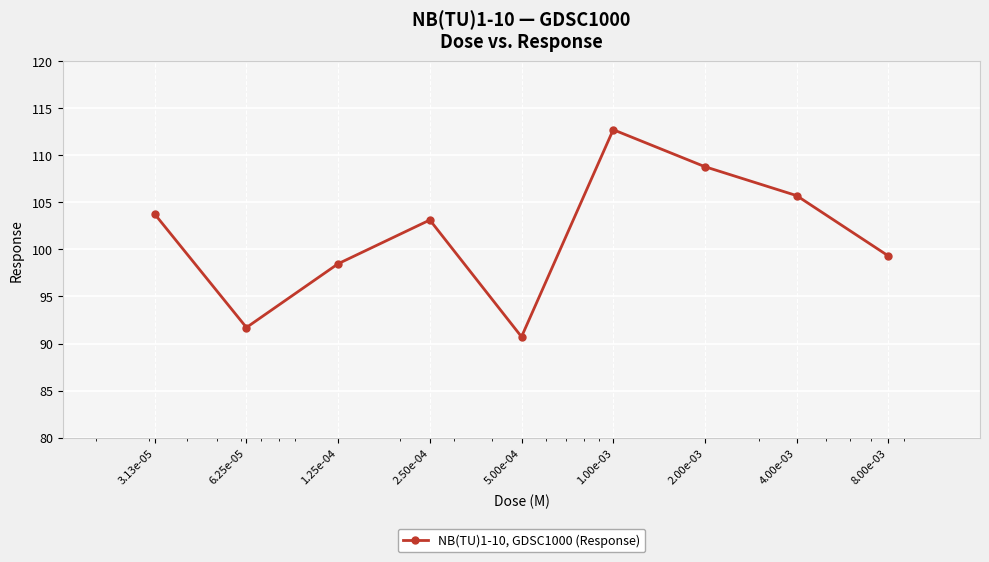

How many interior local peaks (higher than both neighbors) does the data have?

2